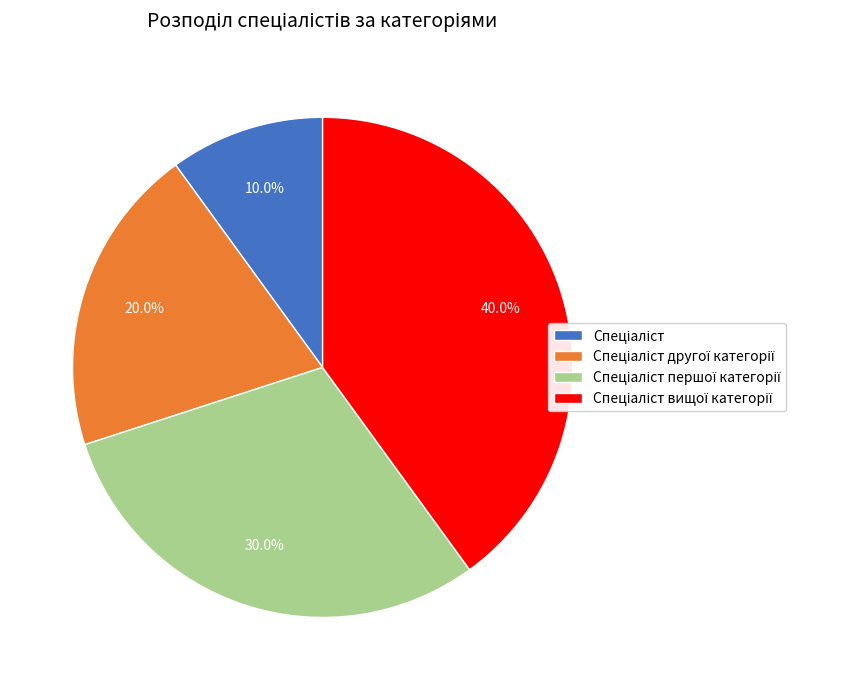

Is there any slice that represents more than half of the pie?

No